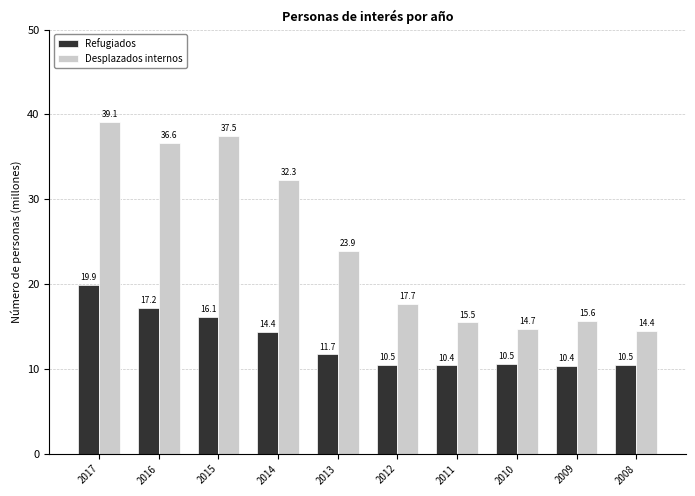

What is the difference between the maximum and minimum values in the Desplazados internos series?

24.7